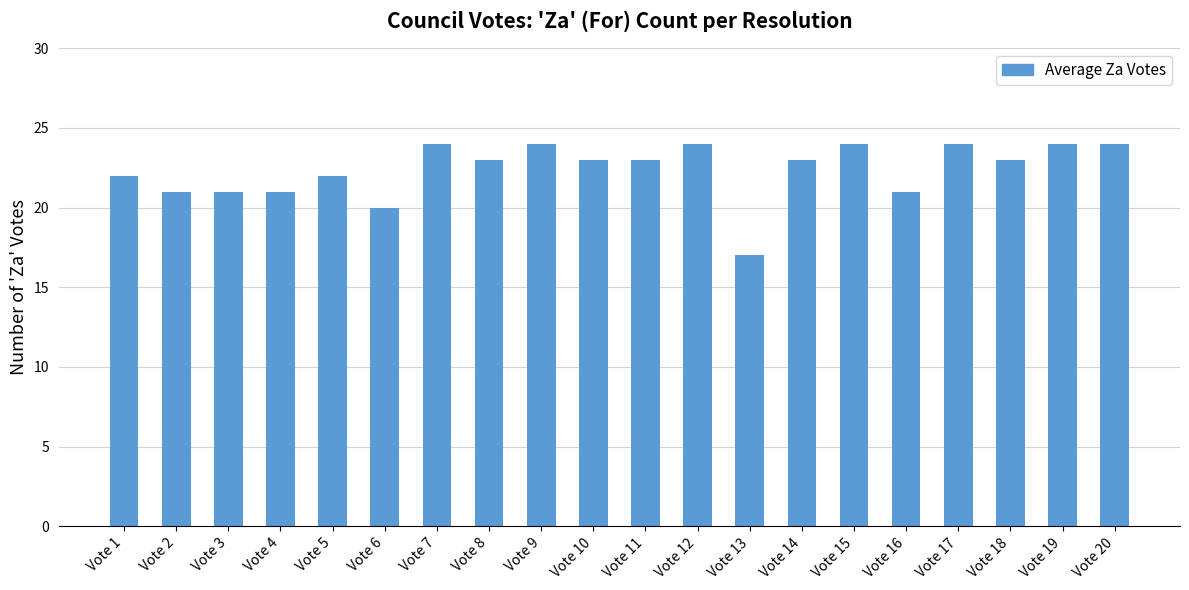

True or false: the data shows 34 at Vote 3.

False